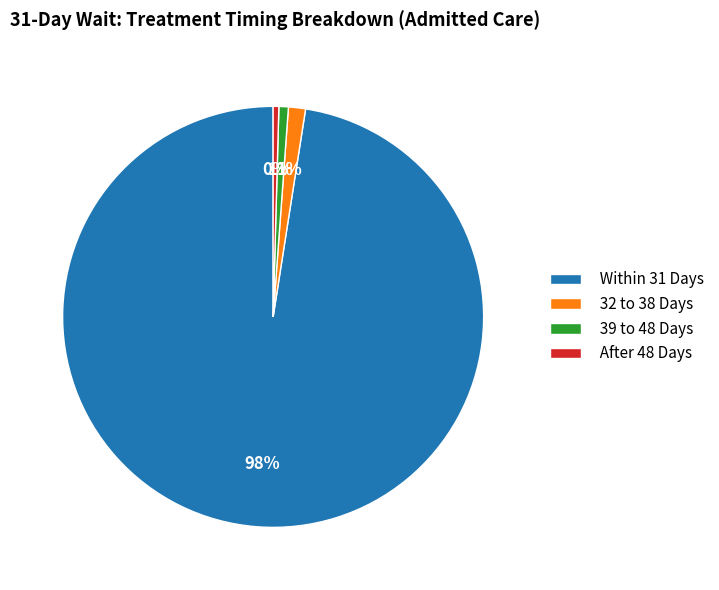

Does any single category account for the majority?

Yes